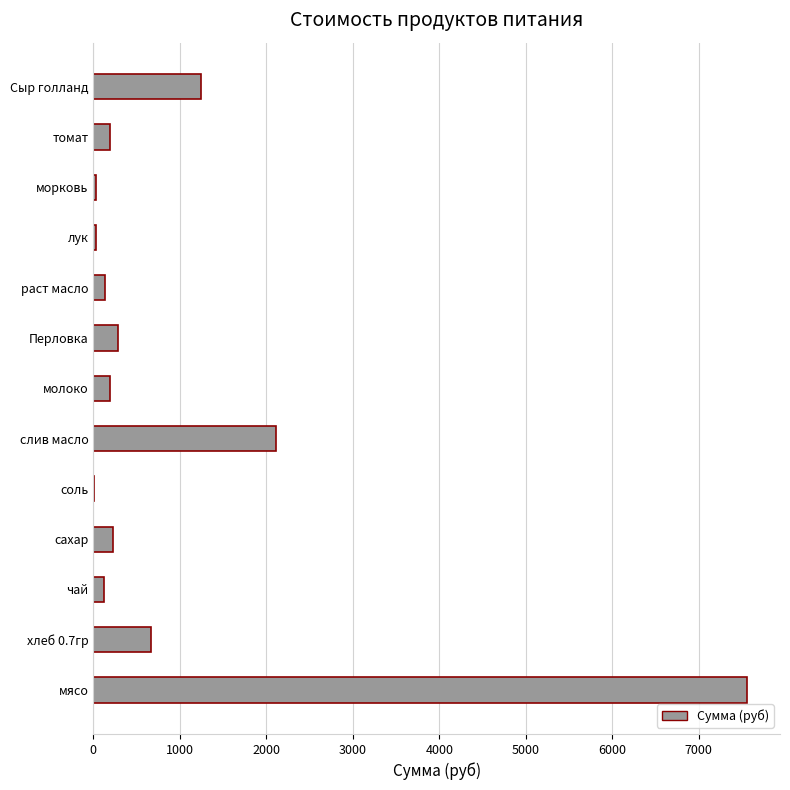

What is the sum of all values?

12813.0